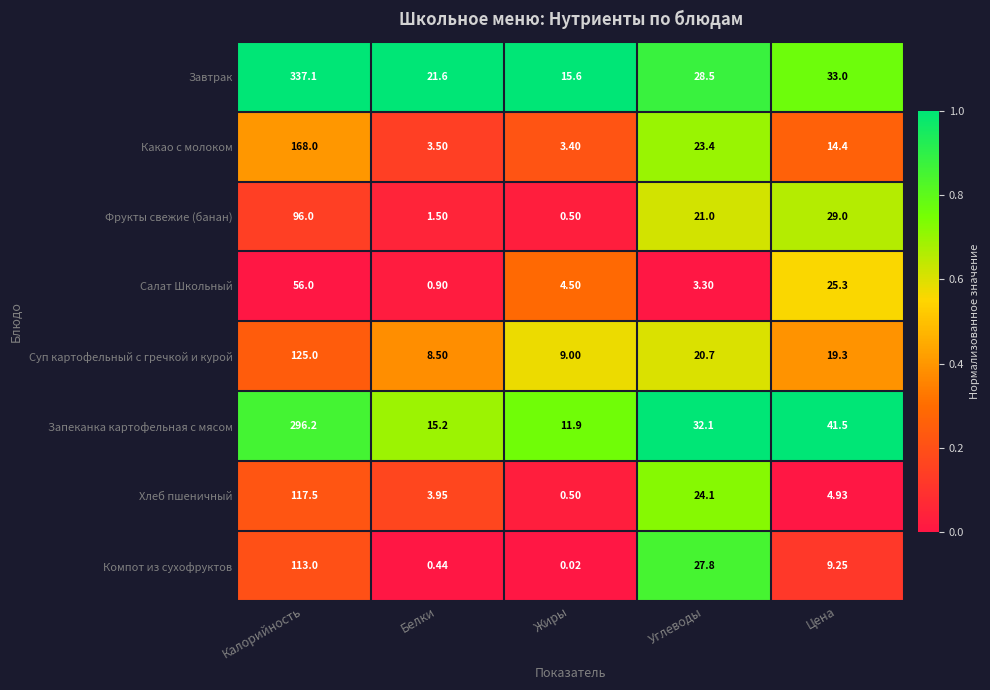

What is the total value across all series at Углеводы?

180.9